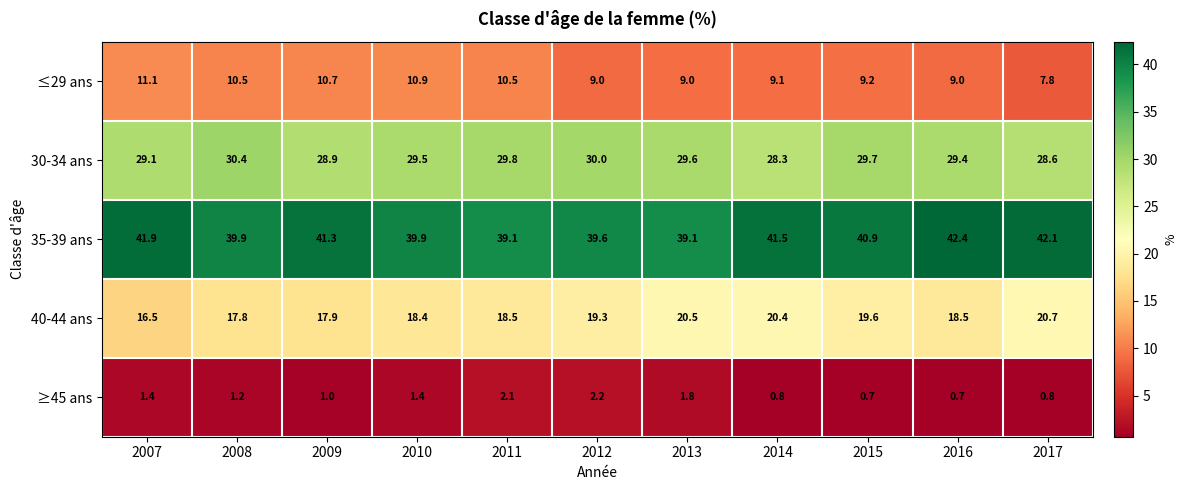

What is the sum of all ≥45 ans values?

14.1